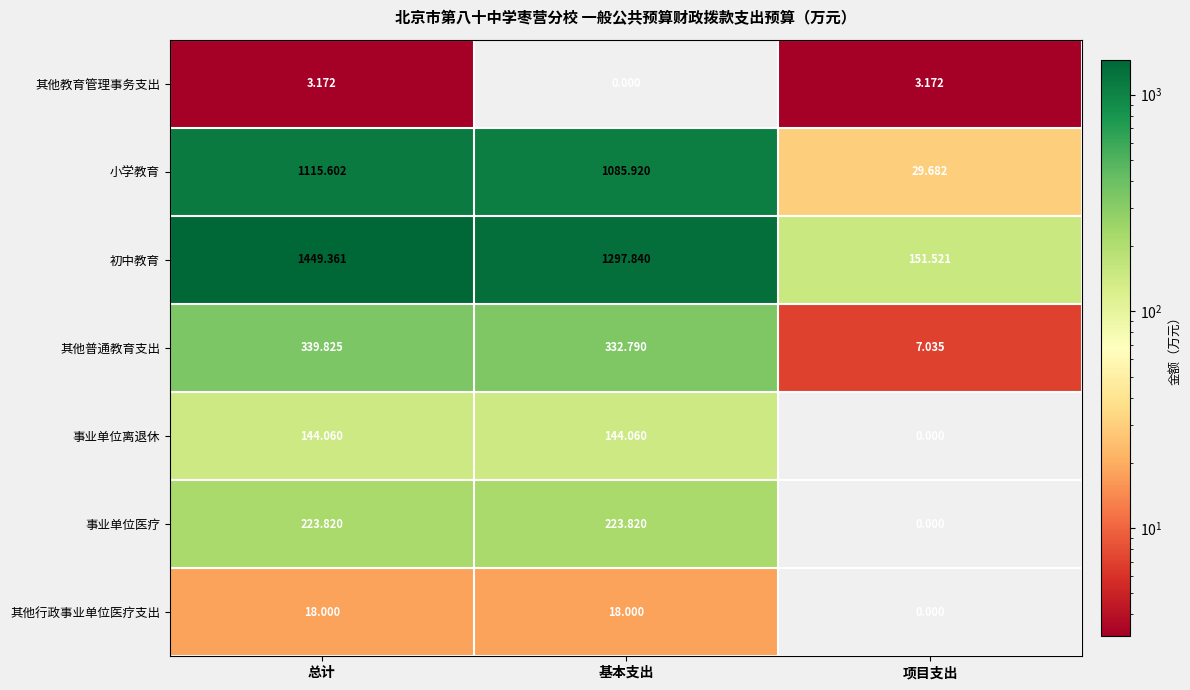

What is the maximum value shown in the chart?

1449.4